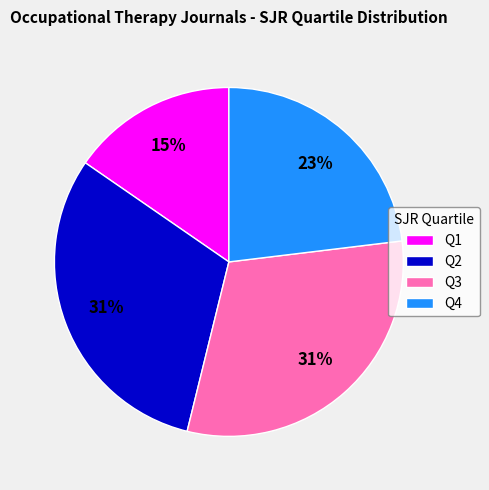

How many segments does this pie chart have?

4